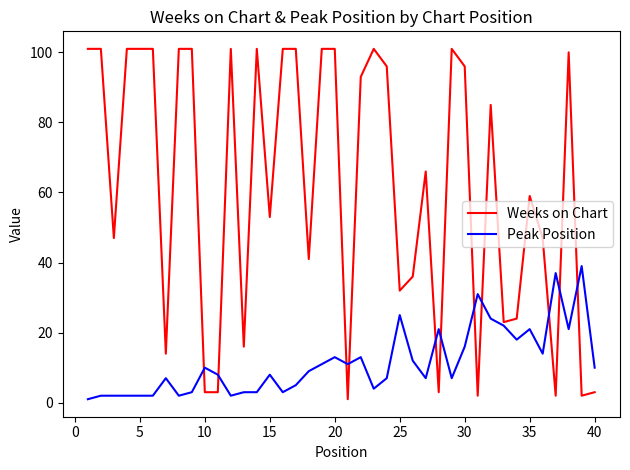

Rank the series by their average value, from highest to lowest.

Weeks on Chart, Peak Position